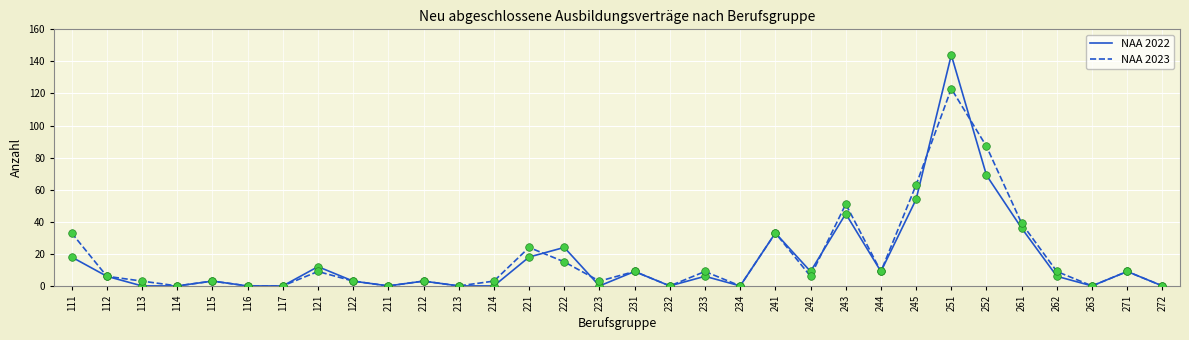

Which series has the widest spread of values?

NAA 2022